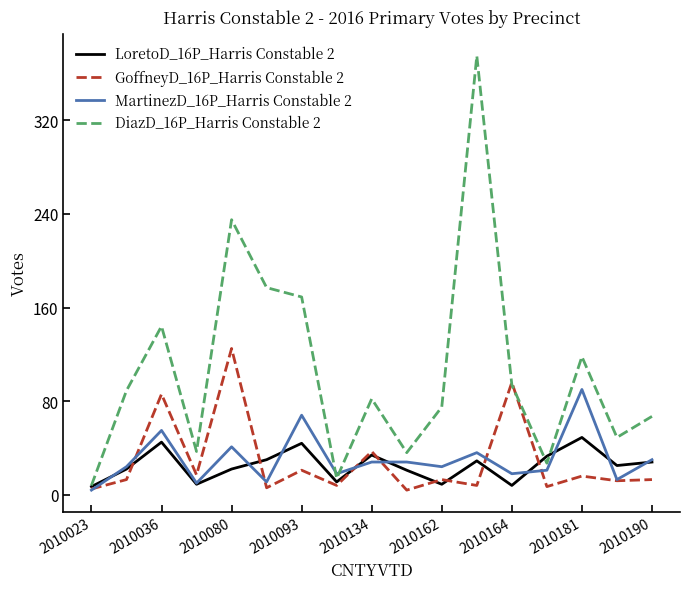

What is the greatest value displayed?

375